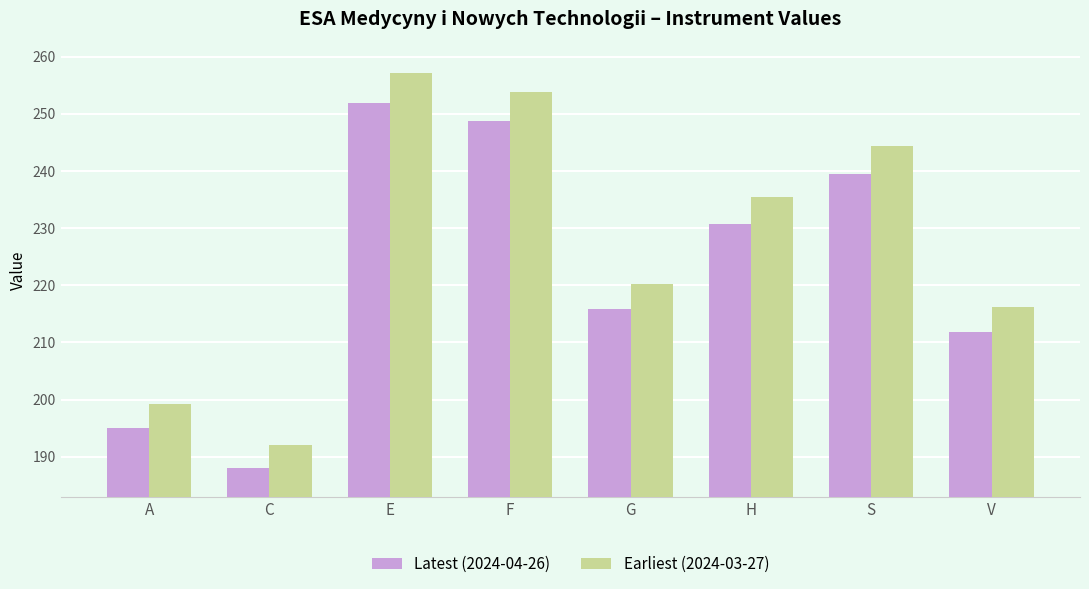

What is the sum of all Latest (2024-04-26) values?

1781.4